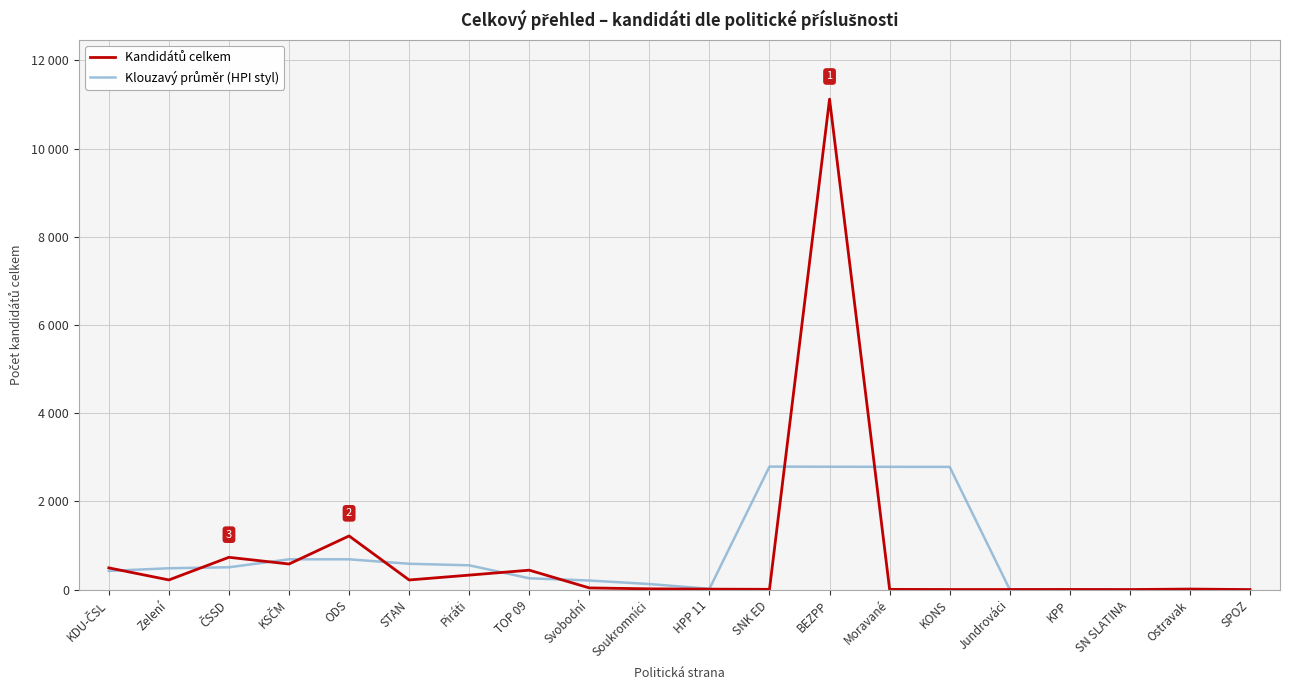

At how many categories does at least one series exceed 8436?

1